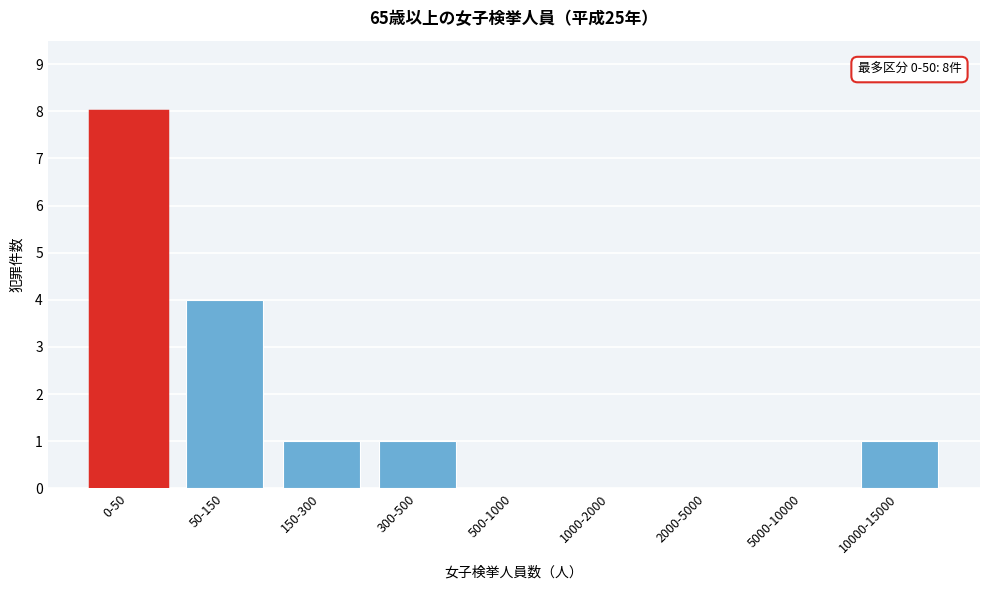

Reading left to right, list all the values displayed in this chart.

0-50=8	50-150=4	150-300=1	300-500=1	500-1000=0	1000-2000=0	2000-5000=0	5000-10000=0	10000-15000=1